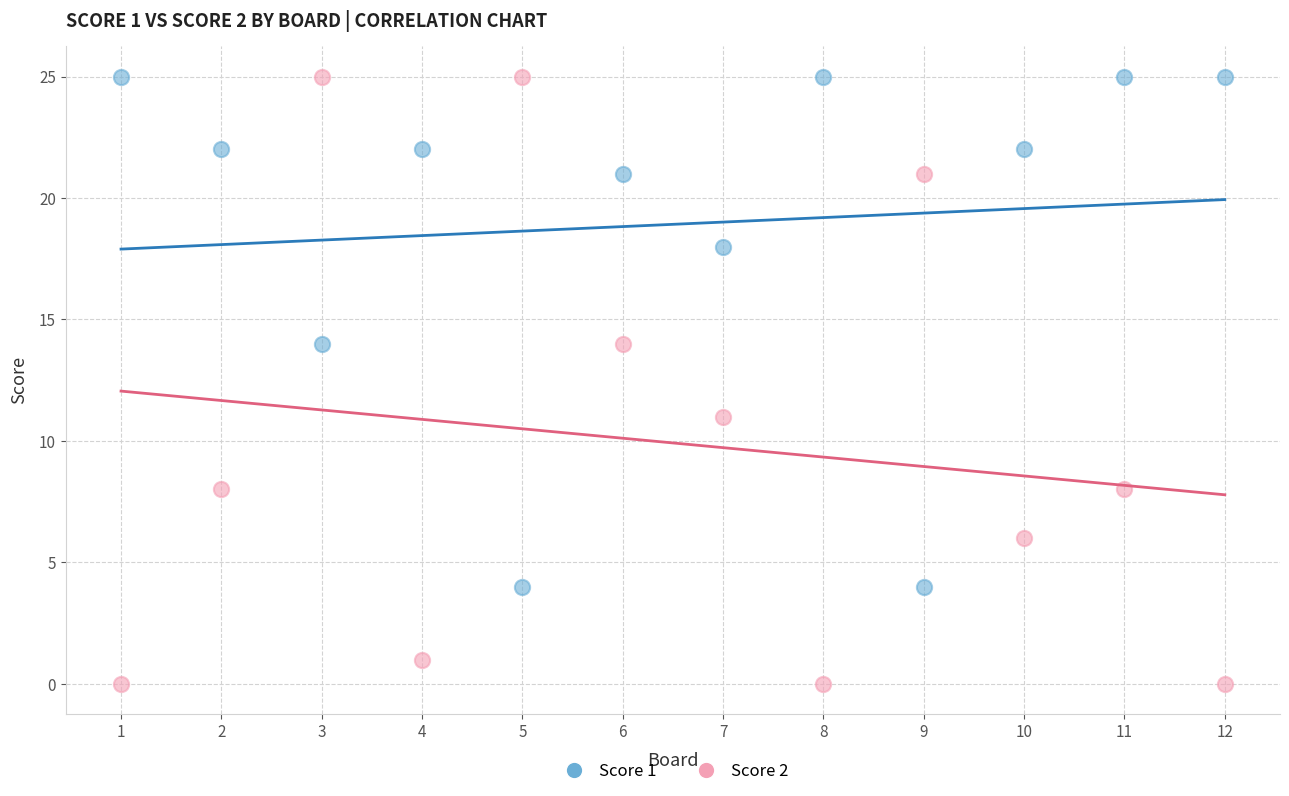

Across all data points, what is the range of Y values (max minus min)?

25